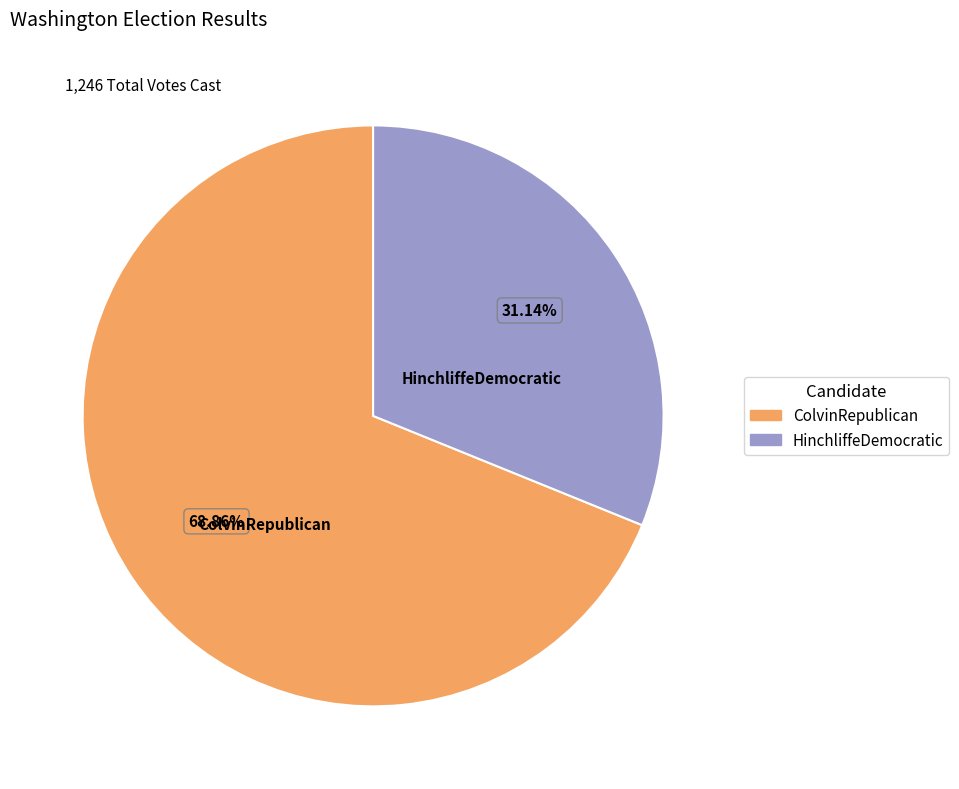

What percentage is the HinchliffeDemocratic slice, to the nearest percent?

31%